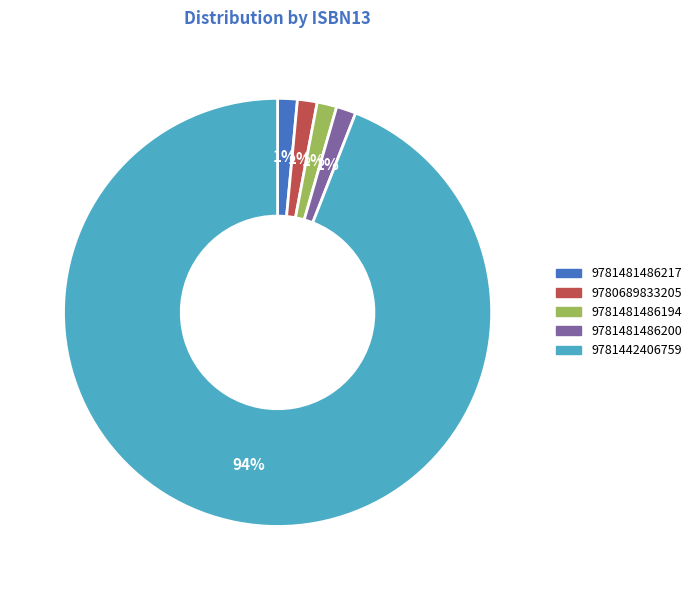

The 9781481486194 slice represents 1% of the pie. True or false?

True